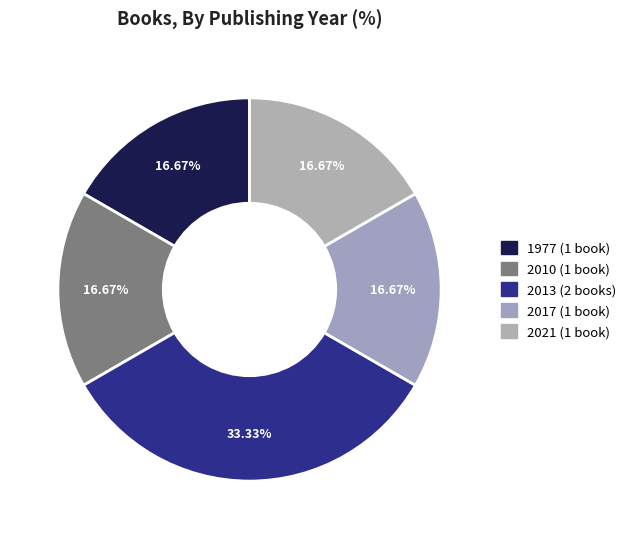

Is there any slice that represents more than half of the pie?

No